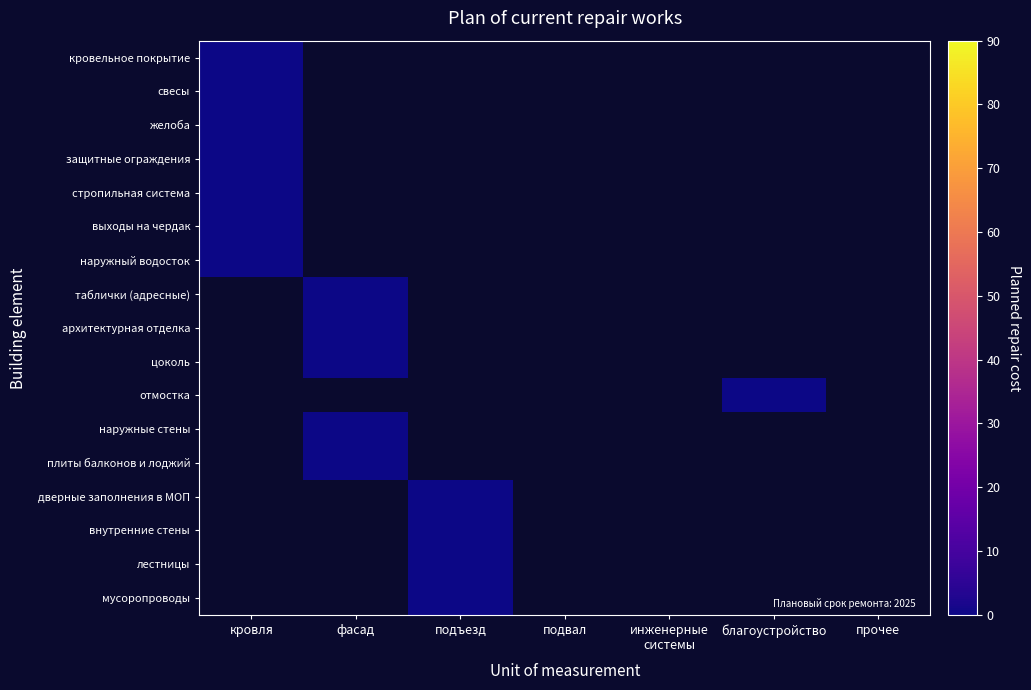

Reading left to right, list all the values displayed in this chart.

кровельное покрытие: кровля=0	фасад=-10	подъезд=-10	подвал=-10	инженерные
системы=-10	благоустройство=-10	прочее=-10
свесы: кровля=0	фасад=-10	подъезд=-10	подвал=-10	инженерные
системы=-10	благоустройство=-10	прочее=-10
желоба: кровля=0	фасад=-10	подъезд=-10	подвал=-10	инженерные
системы=-10	благоустройство=-10	прочее=-10
защитные ограждения: кровля=0	фасад=-10	подъезд=-10	подвал=-10	инженерные
системы=-10	благоустройство=-10	прочее=-10
стропильная система: кровля=0	фасад=-10	подъезд=-10	подвал=-10	инженерные
системы=-10	благоустройство=-10	прочее=-10
выходы на чердак: кровля=0	фасад=-10	подъезд=-10	подвал=-10	инженерные
системы=-10	благоустройство=-10	прочее=-10
наружный водосток: кровля=0	фасад=-10	подъезд=-10	подвал=-10	инженерные
системы=-10	благоустройство=-10	прочее=-10
таблички (адресные): кровля=-10	фасад=0	подъезд=-10	подвал=-10	инженерные
системы=-10	благоустройство=-10	прочее=-10
архитектурная отделка: кровля=-10	фасад=0	подъезд=-10	подвал=-10	инженерные
системы=-10	благоустройство=-10	прочее=-10
цоколь: кровля=-10	фасад=0	подъезд=-10	подвал=-10	инженерные
системы=-10	благоустройство=-10	прочее=-10
отмостка: кровля=-10	фасад=-10	подъезд=-10	подвал=-10	инженерные
системы=-10	благоустройство=0	прочее=-10
наружные стены: кровля=-10	фасад=0	подъезд=-10	подвал=-10	инженерные
системы=-10	благоустройство=-10	прочее=-10
плиты балконов и лоджий: кровля=-10	фасад=0	подъезд=-10	подвал=-10	инженерные
системы=-10	благоустройство=-10	прочее=-10
дверные заполнения в МОП: кровля=-10	фасад=-10	подъезд=0	подвал=-10	инженерные
системы=-10	благоустройство=-10	прочее=-10
внутренние стены: кровля=-10	фасад=-10	подъезд=0	подвал=-10	инженерные
системы=-10	благоустройство=-10	прочее=-10
лестницы: кровля=-10	фасад=-10	подъезд=0	подвал=-10	инженерные
системы=-10	благоустройство=-10	прочее=-10
мусоропроводы: кровля=-10	фасад=-10	подъезд=0	подвал=-10	инженерные
системы=-10	благоустройство=-10	прочее=-10